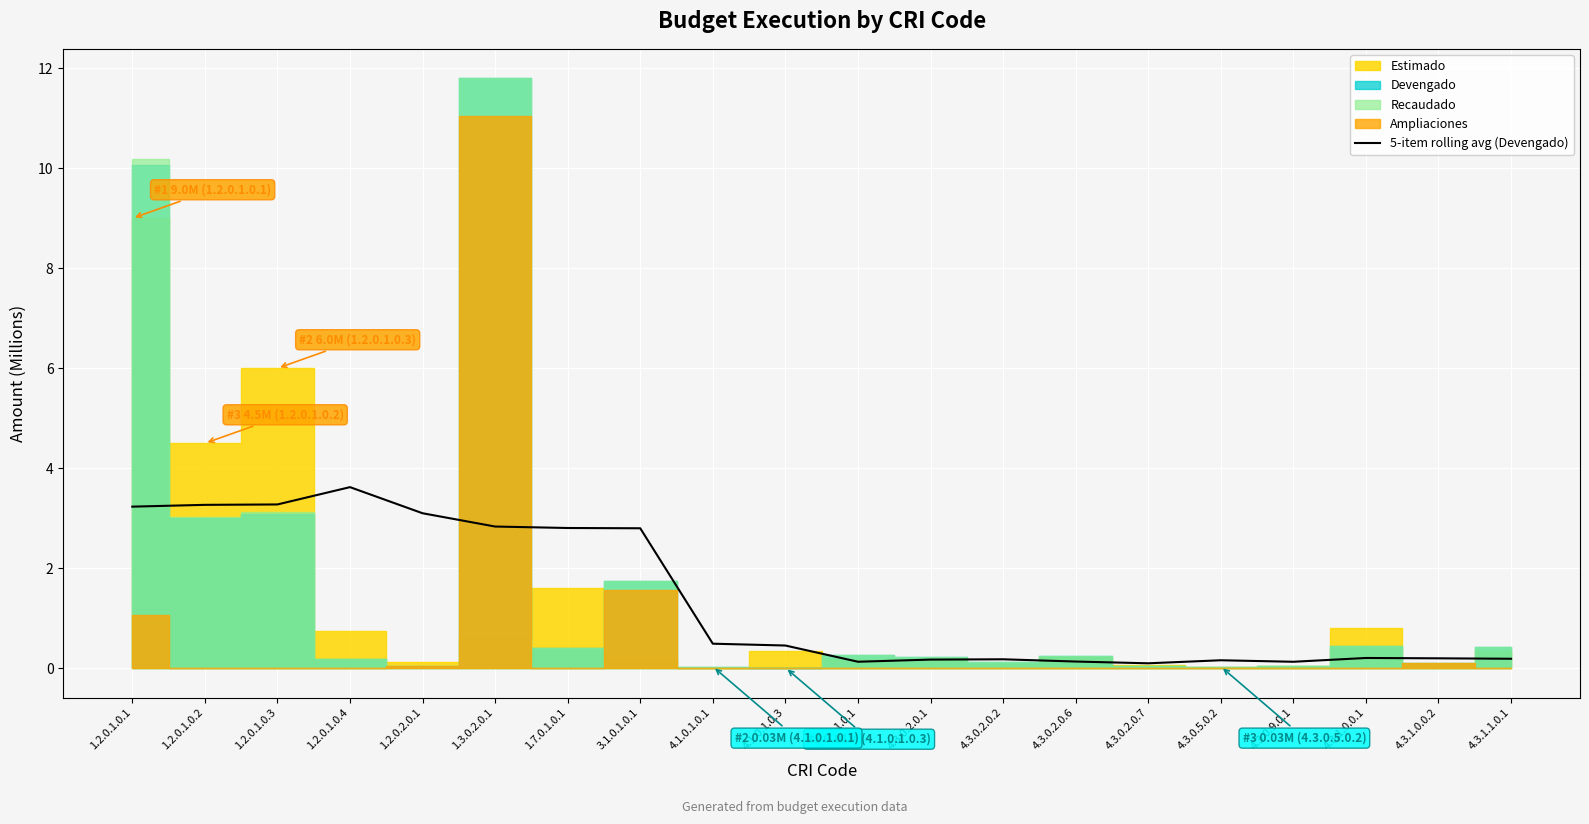

At which label does 5-item rolling avg (Devengado) reach its peak?

1.2.0.1.0.4